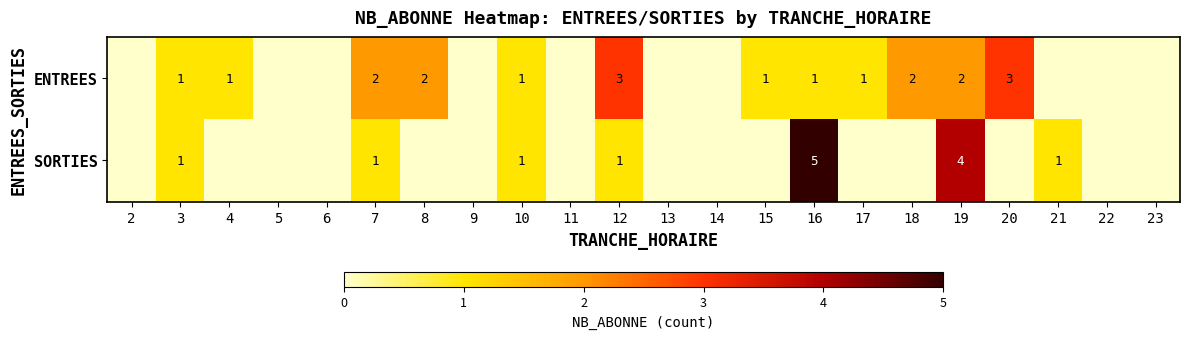

What is the total value across all series at 15?

1